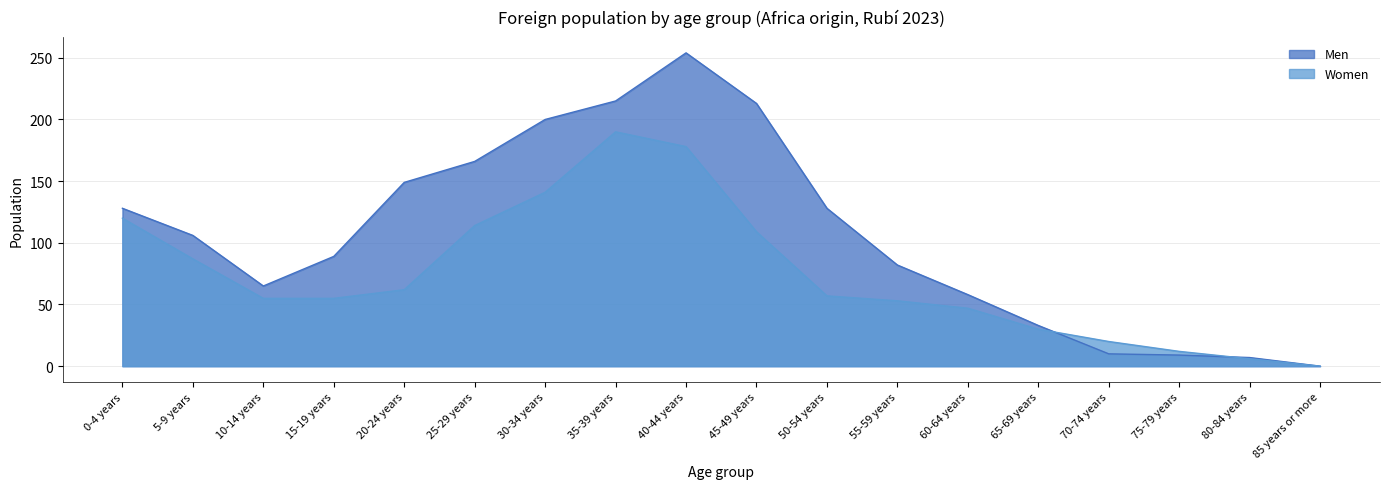

What is the spread (max minus min) of values at 70-74 years?

10